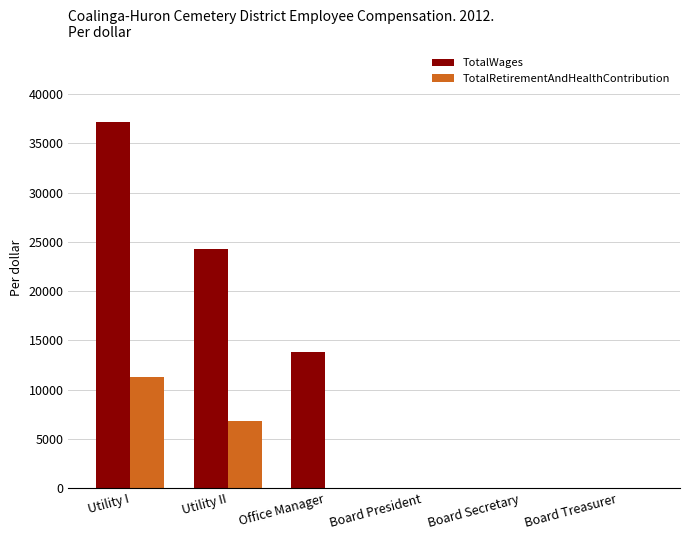

Is it true that TotalRetirementAndHealthContribution equals 11255 at Utility I?

True